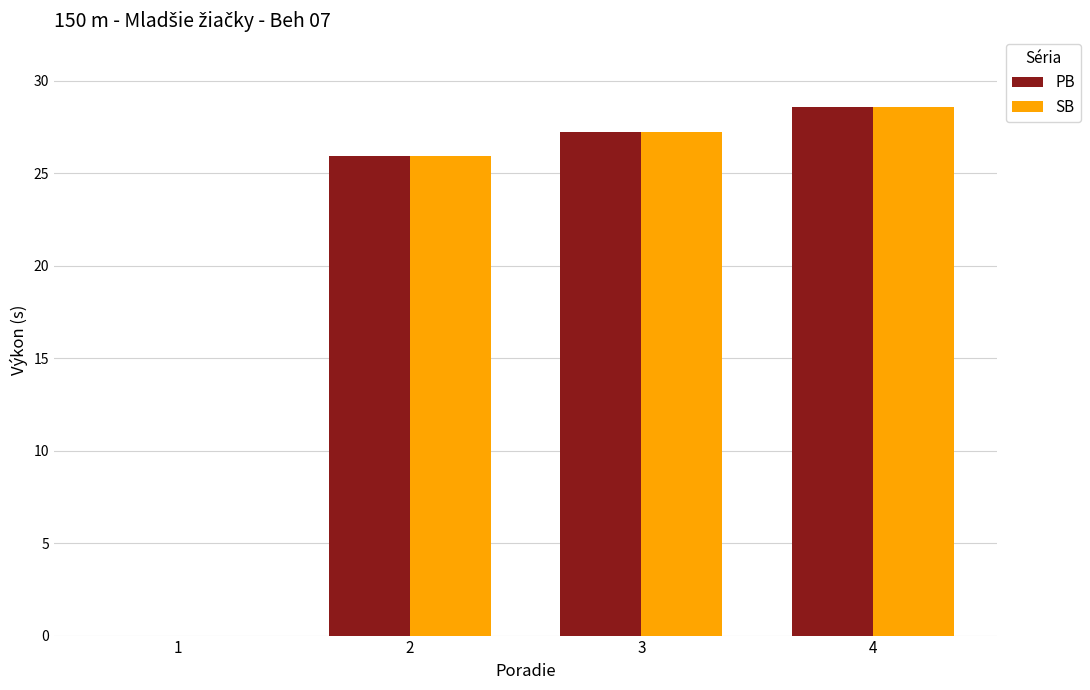

Does the chart contain stacked bars?

No